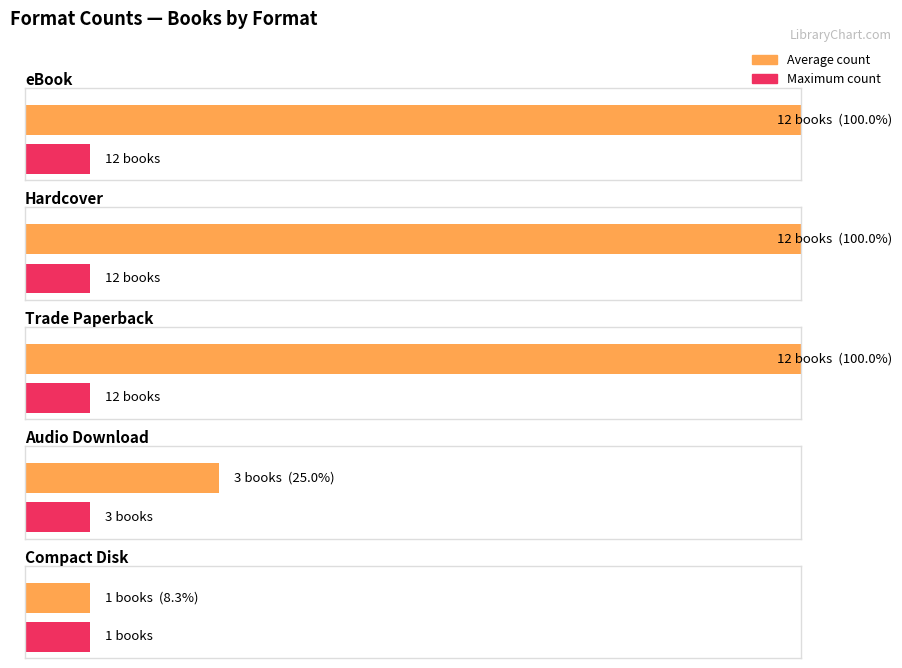

Is it true that Audio Download equals 3 at 0?

True